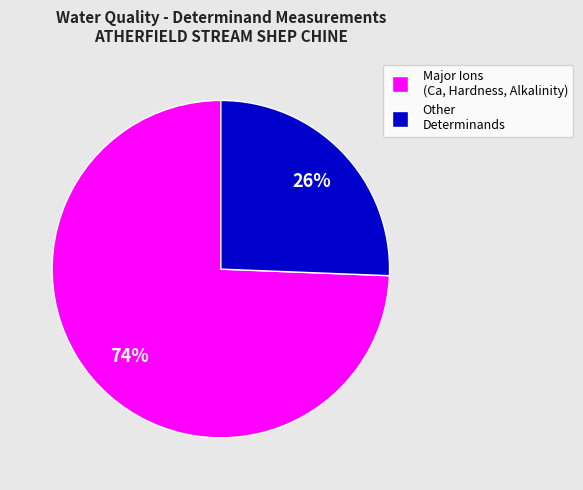

To the nearest percent, what is the average slice percentage?

50%